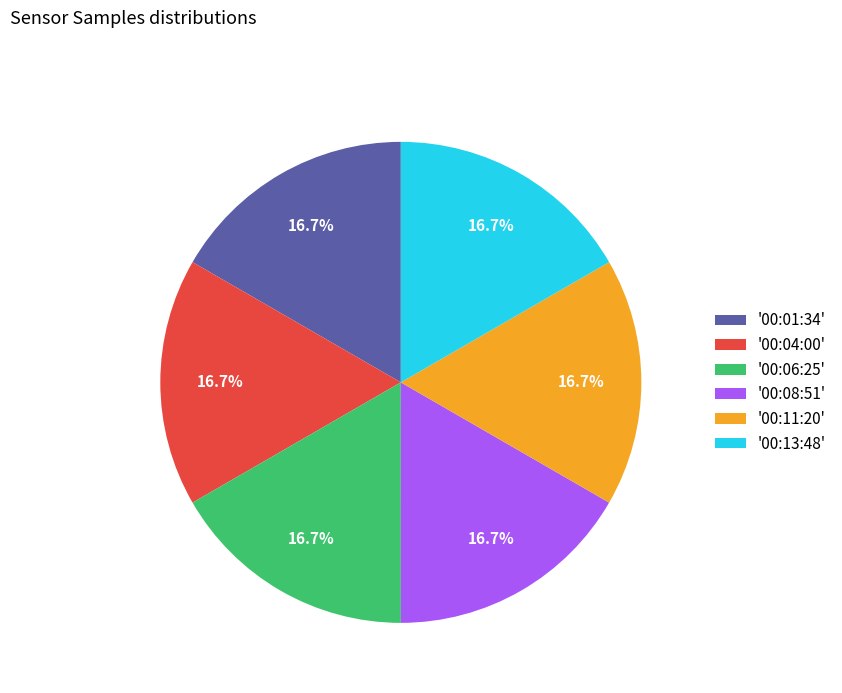

Is there a majority slice in this chart?

No